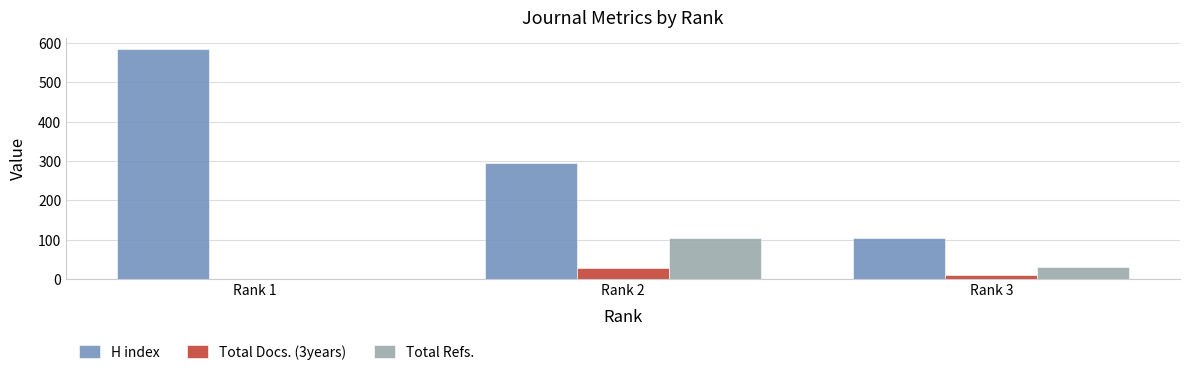

Reading left to right, what are all the values shown in this chart?

H index: 585	296	104
Total Docs. (3years): 0	28	11
Total Refs.: 0	104	30